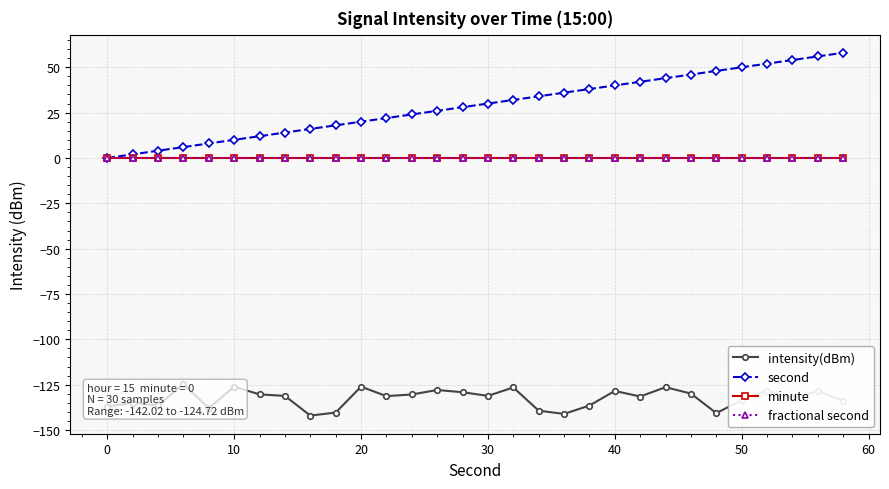

True or false: fractional second has more than 0 points higher than both neighbors.

False